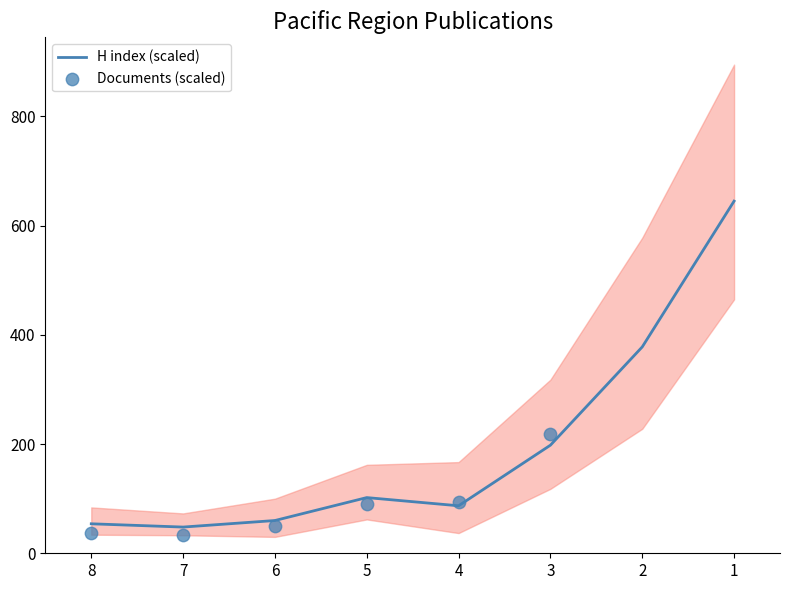

What is the total value across all series at 8?

91.0